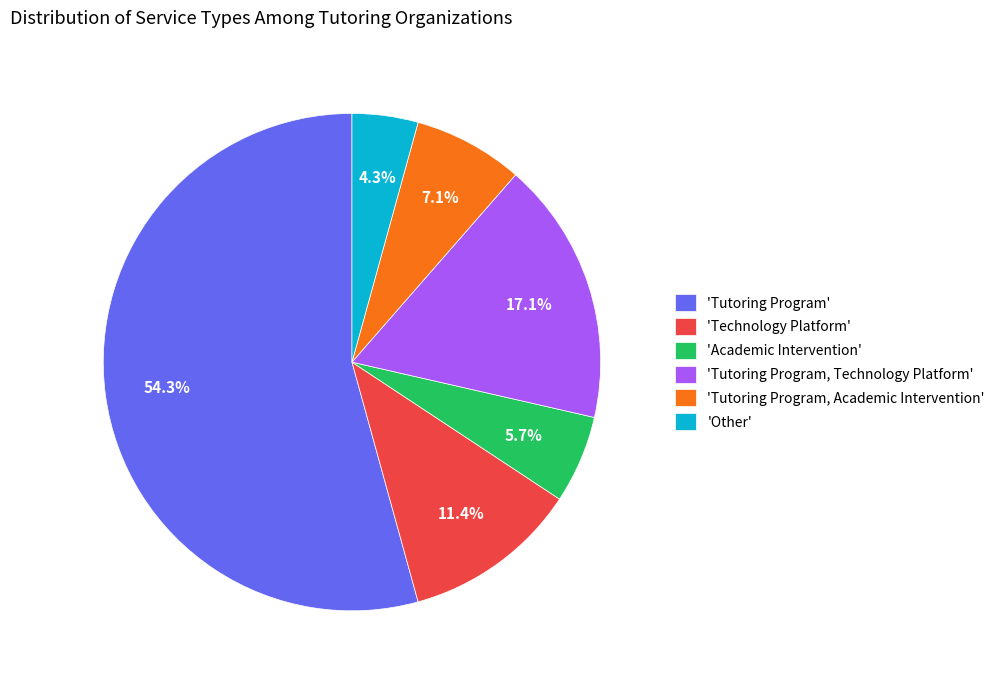

Which slice represents more than half of the pie?

'Tutoring Program'